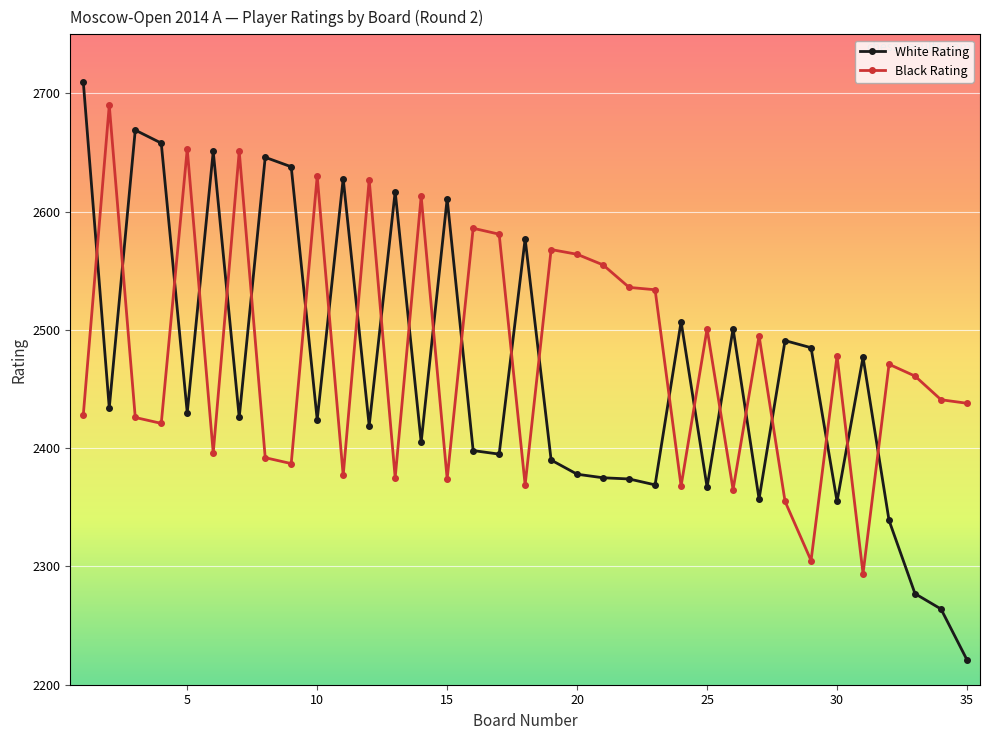

True or false: Black Rating and White Rating intersect in this chart.

True